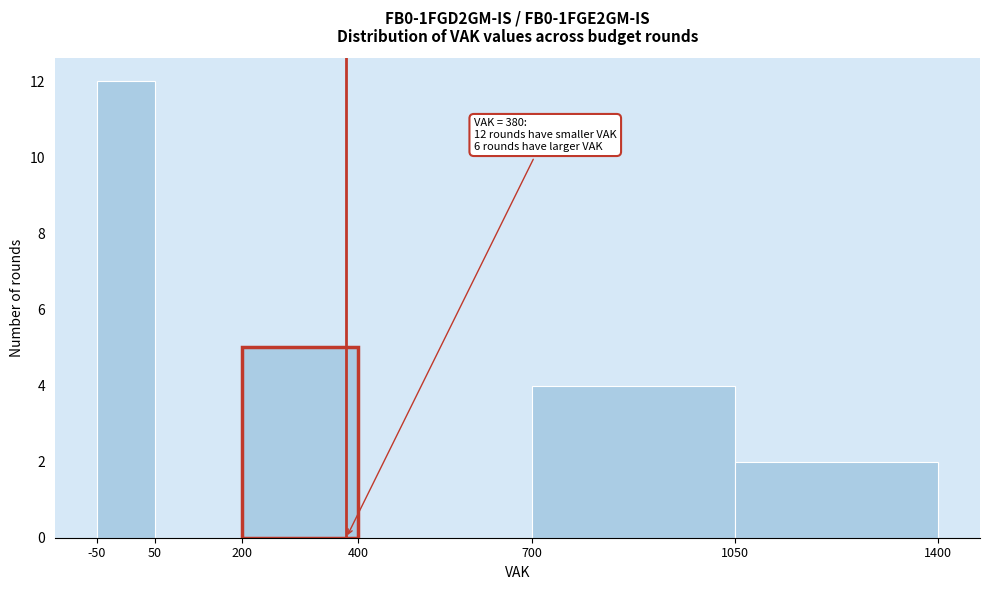

Which range on the x-axis has the tallest bar?

-50 to 50